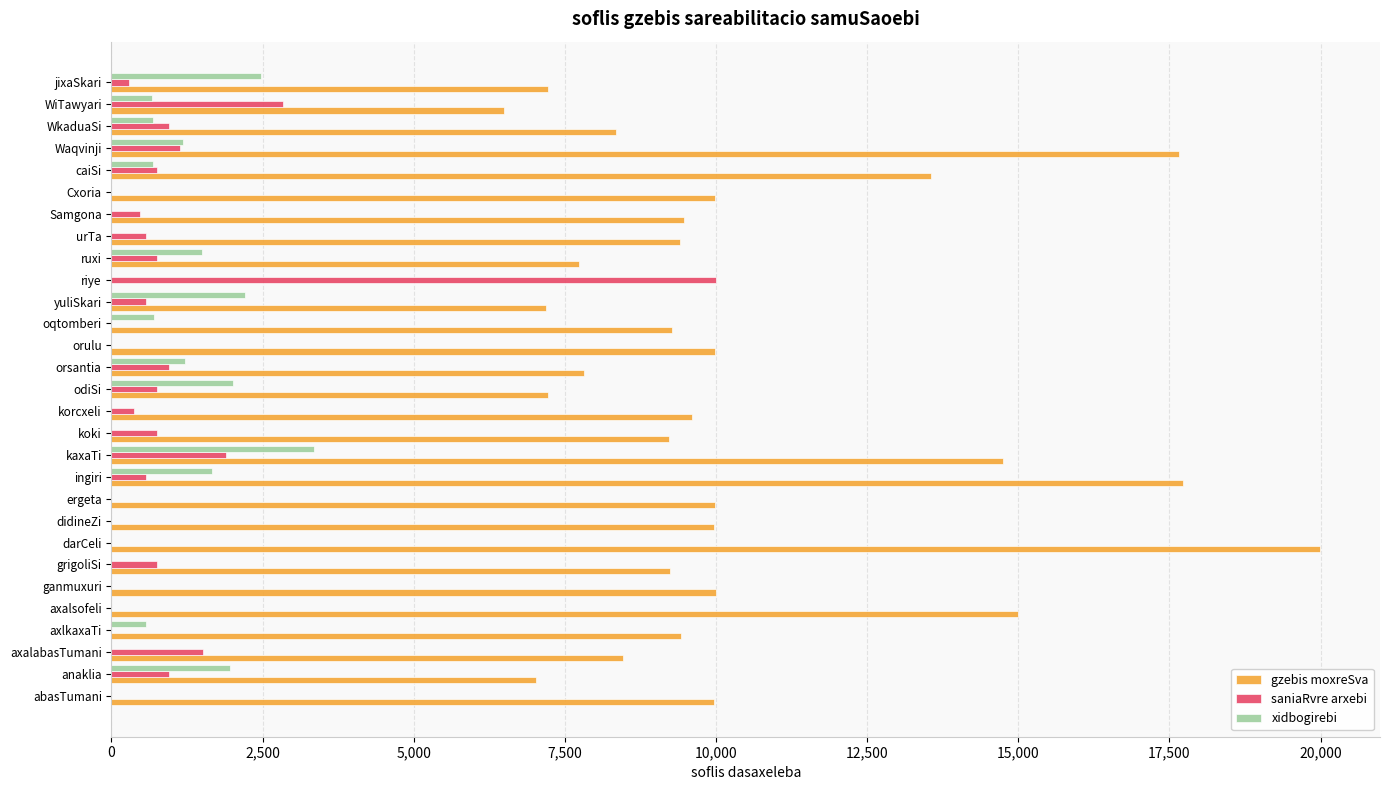

How many values in gzebis moxreSva are above zero?

28